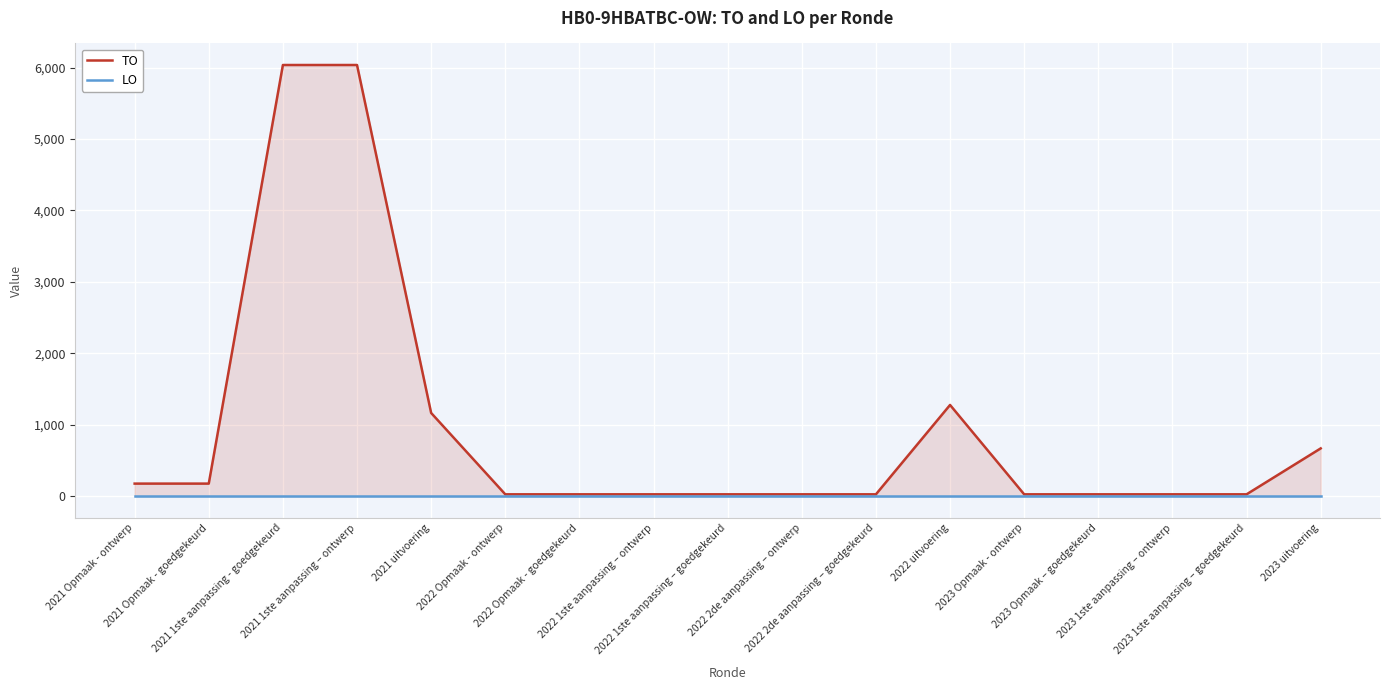

True or false: TO has a value of 6 at 2023 Opmaak - ontwerp.

False